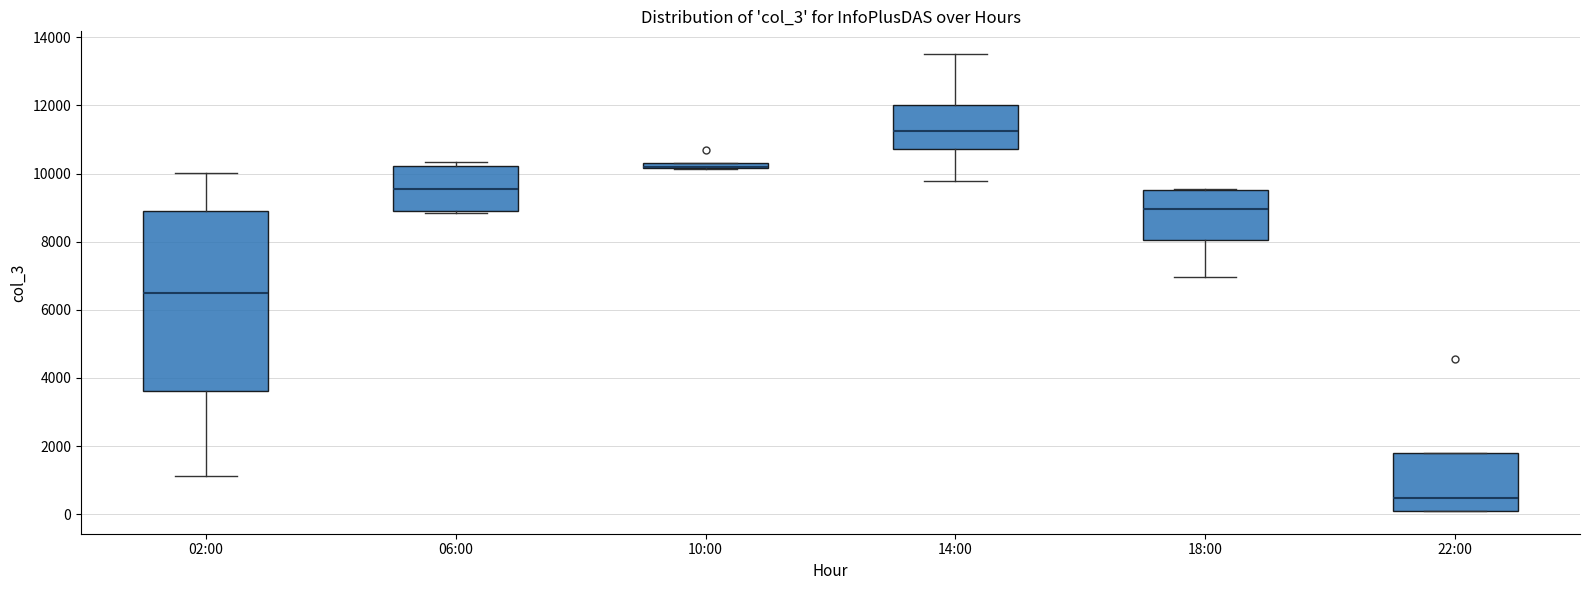

Which box is the tallest, from its lower edge to its upper edge?

02:00